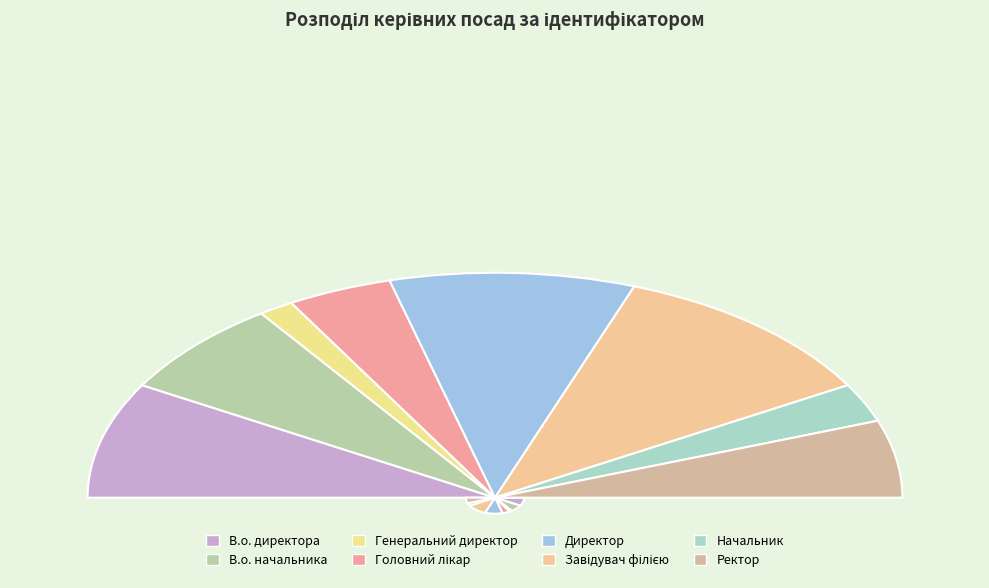

The Директор slice represents 25% of the pie. True or false?

False